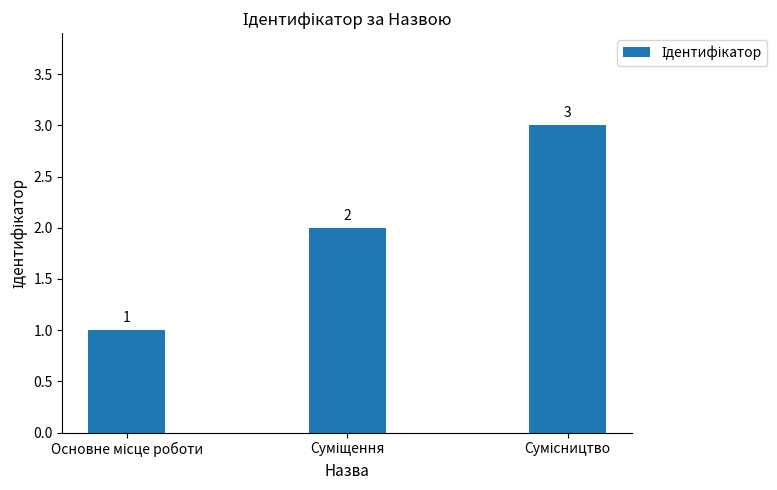

Does the chart contain any negative values?

No